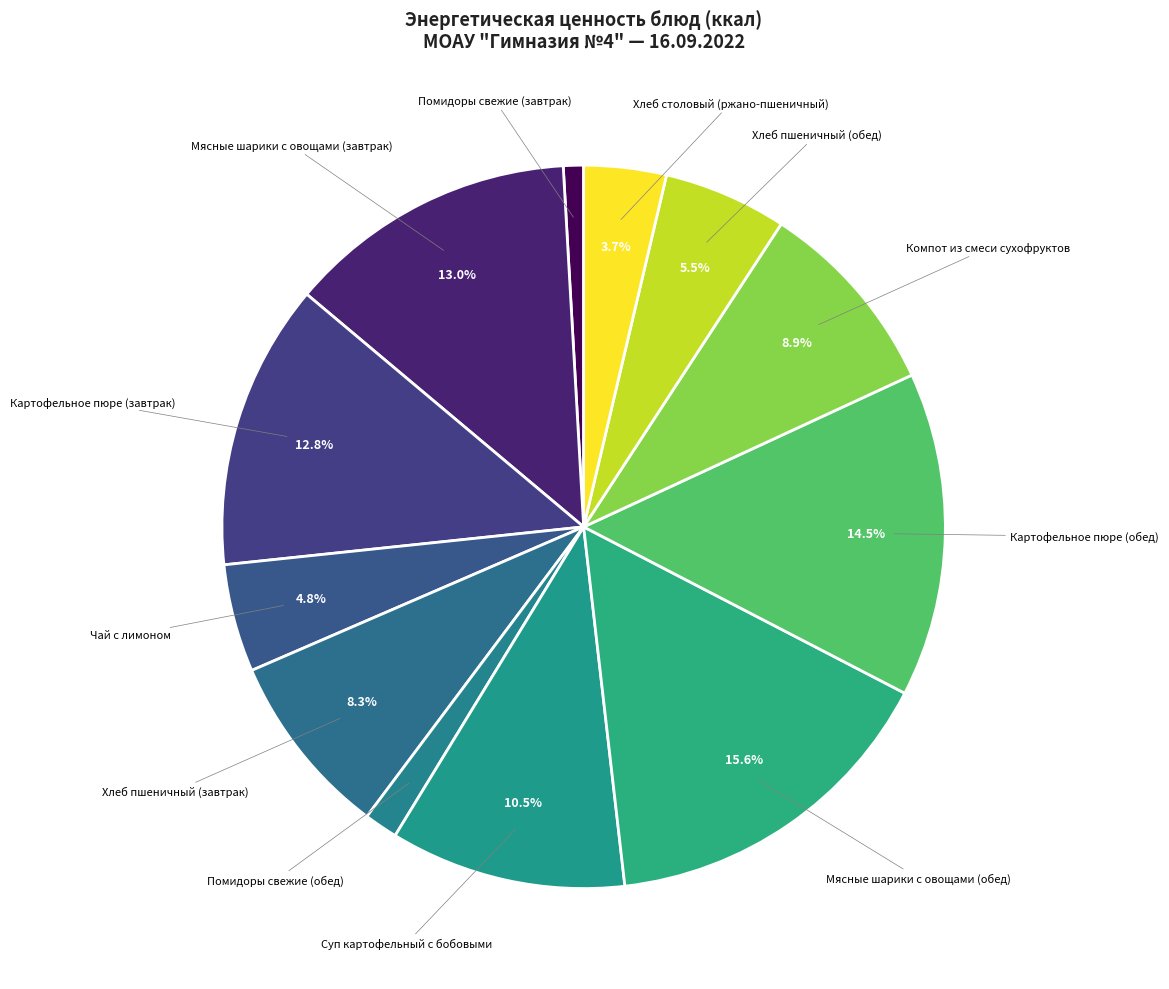

How many segments does this pie chart have?

12